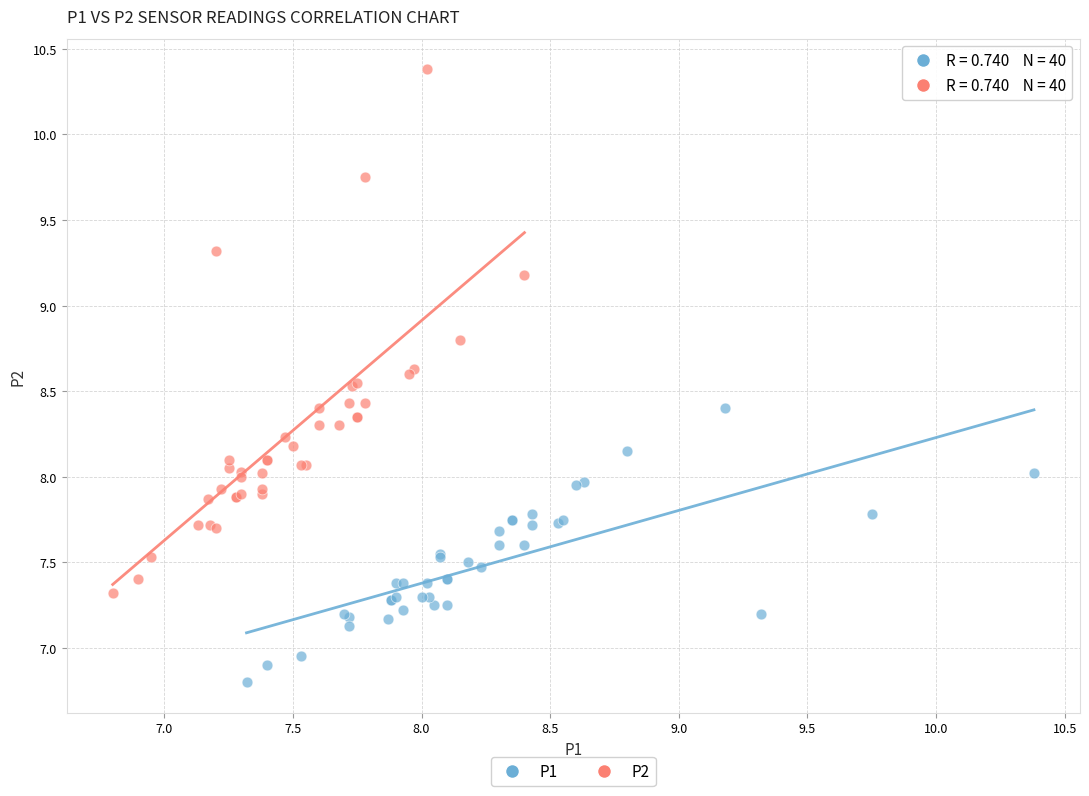

Which series reaches the maximum Y coordinate?

P2